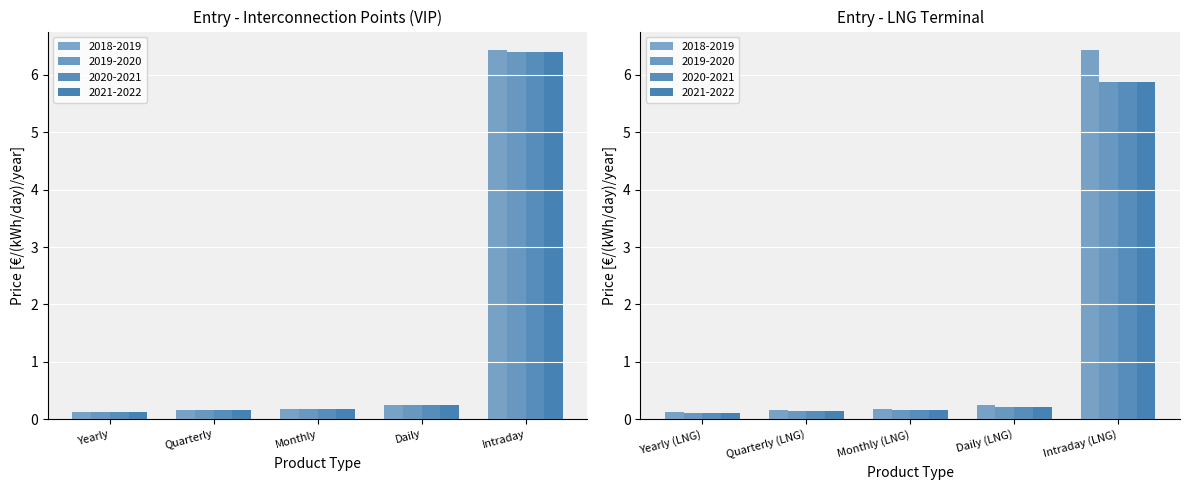

Are the bars horizontal?

No